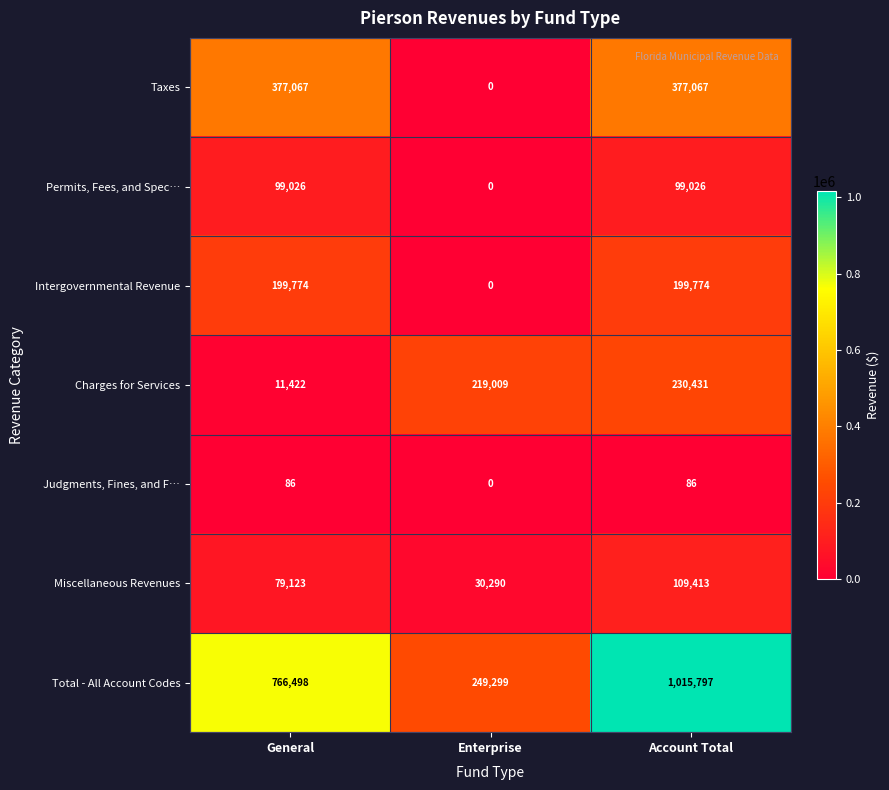

Is it true that Judgments, Fines, and F… equals 0 at Enterprise?

True